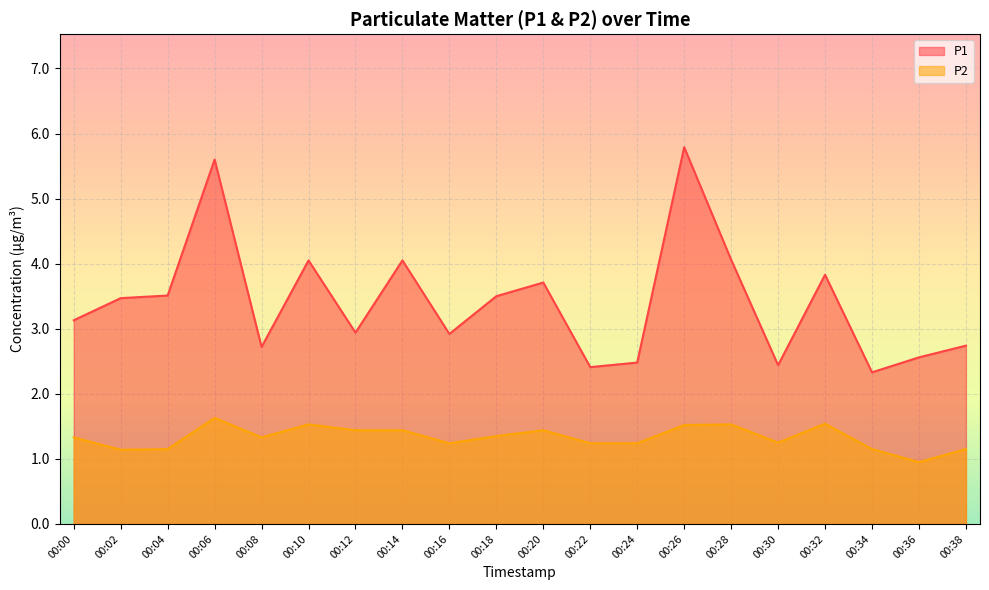

What is the lowest value of the P1 series?

2.3